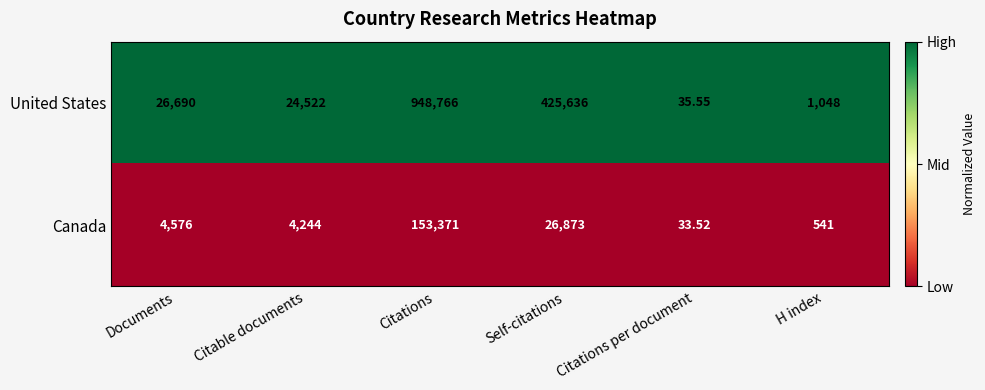

What is the spread (max minus min) of values at Citations per document?

2.0